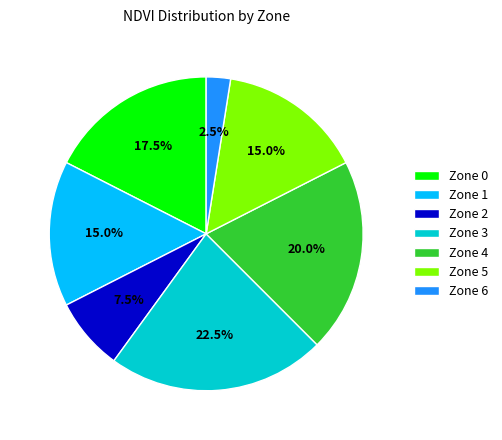

How many slices are in this pie chart?

7